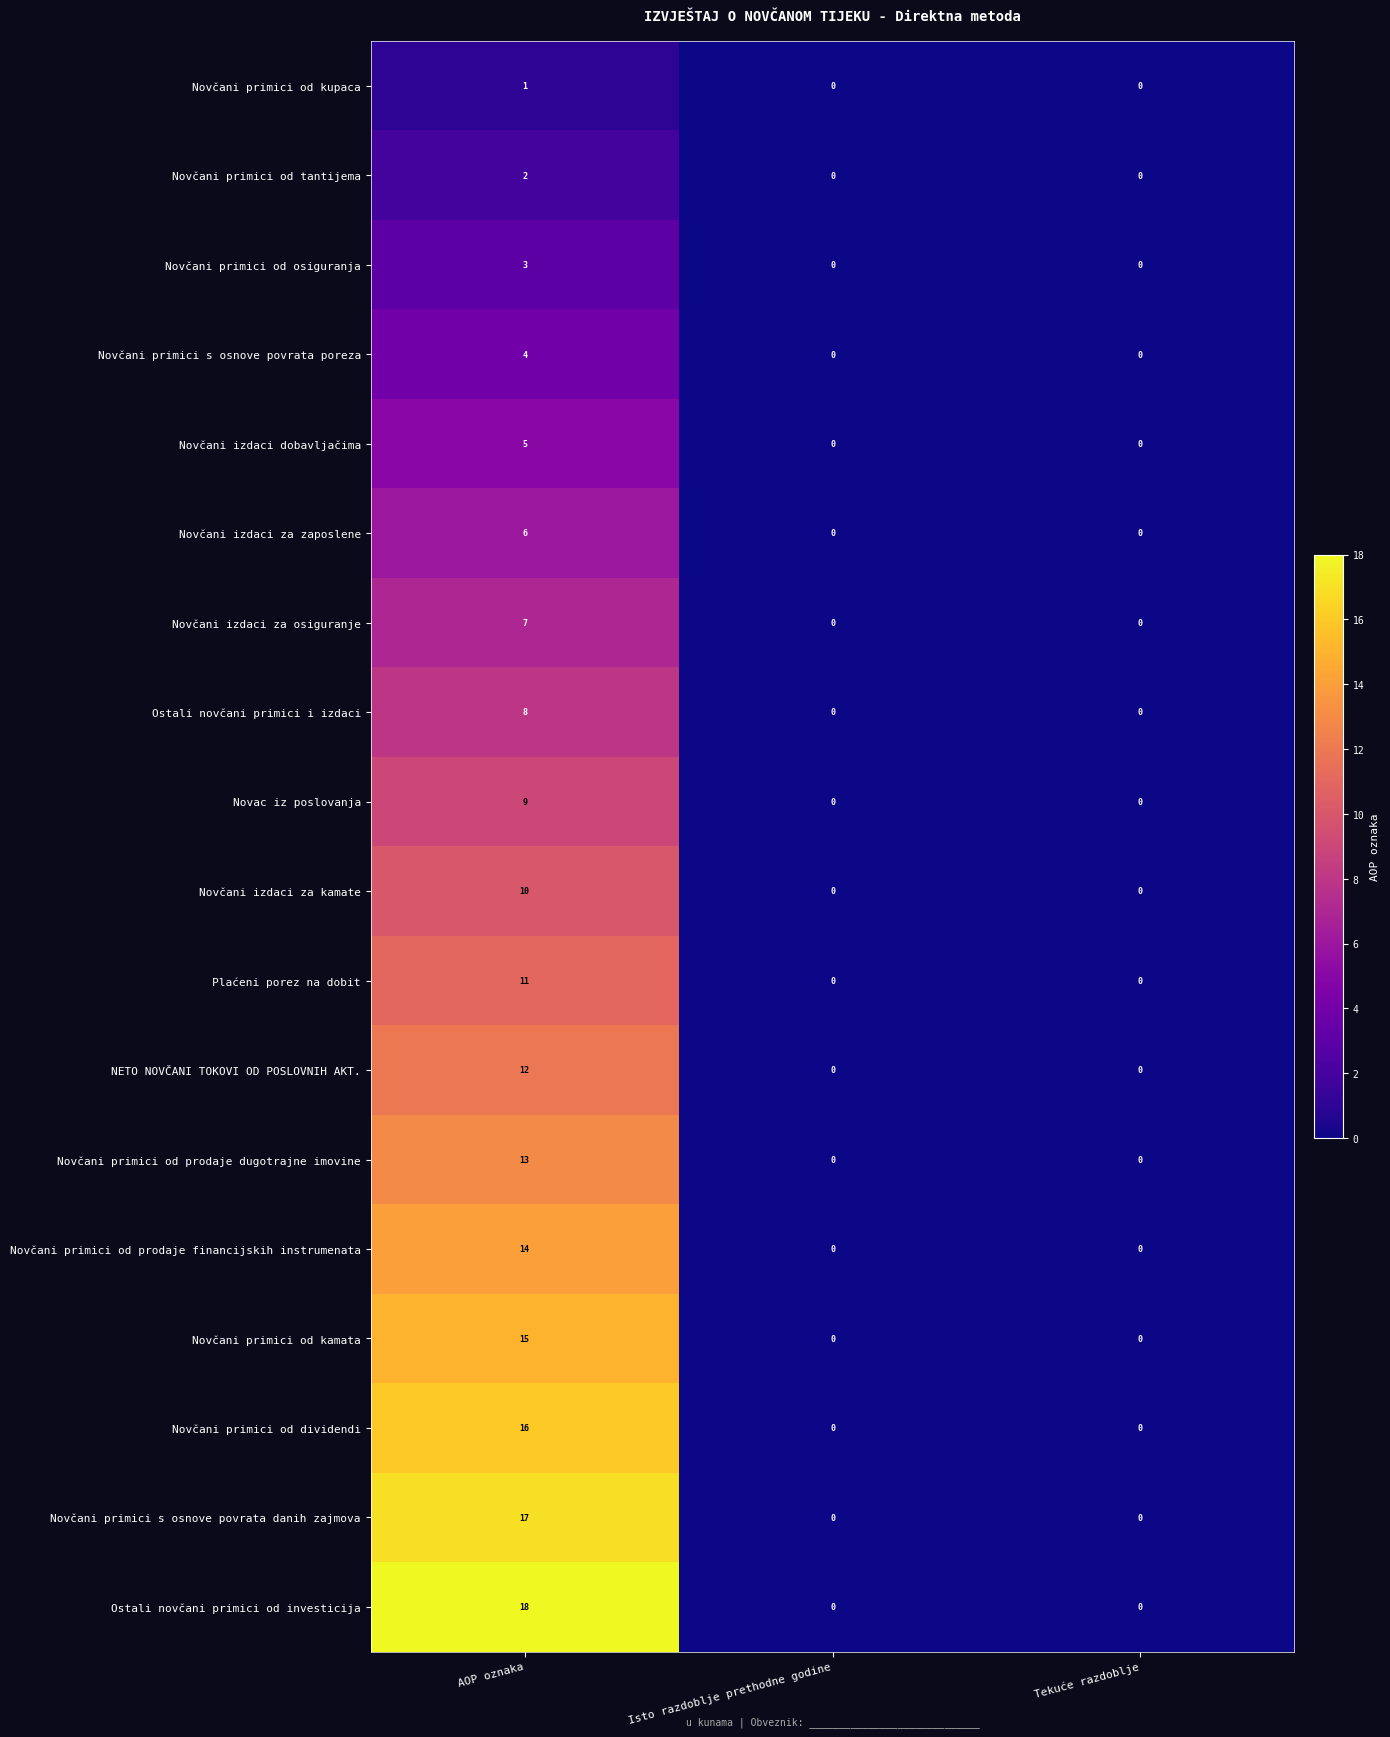

How many Ostali novčani primici od investicija values are between 0 and 18?

3